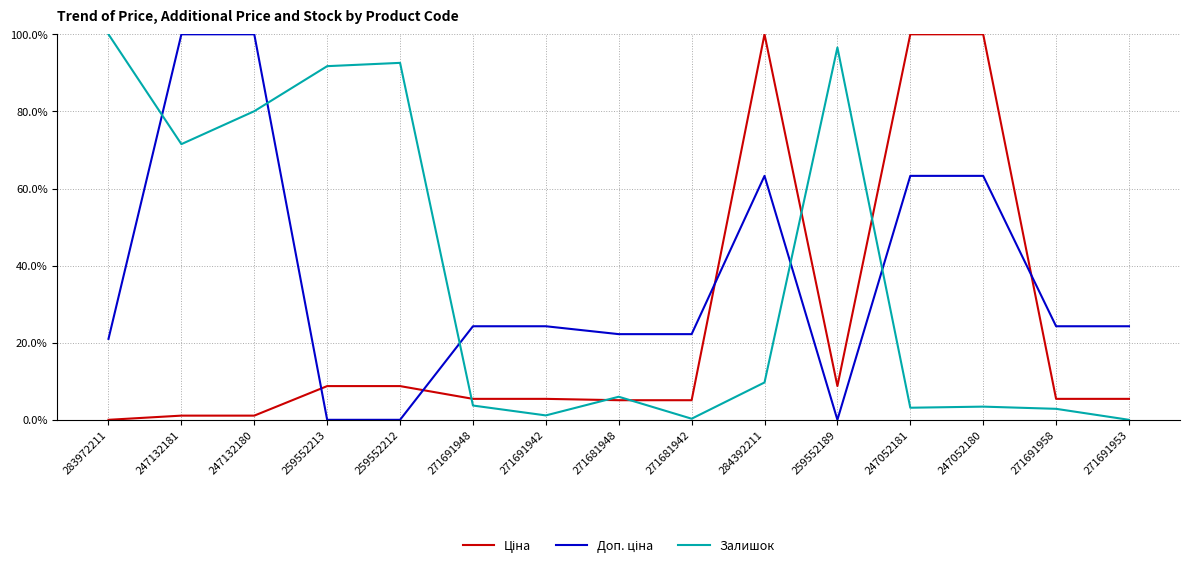

Is it true that Залишок equals 100.0 at 283972211?

True